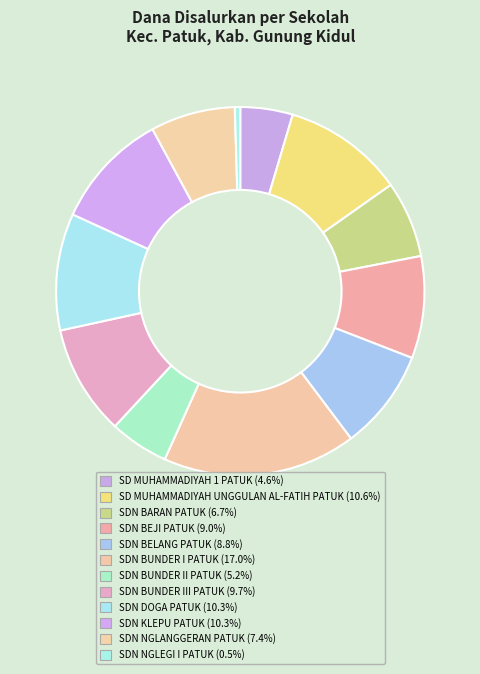

How many slices are in this pie chart?

12